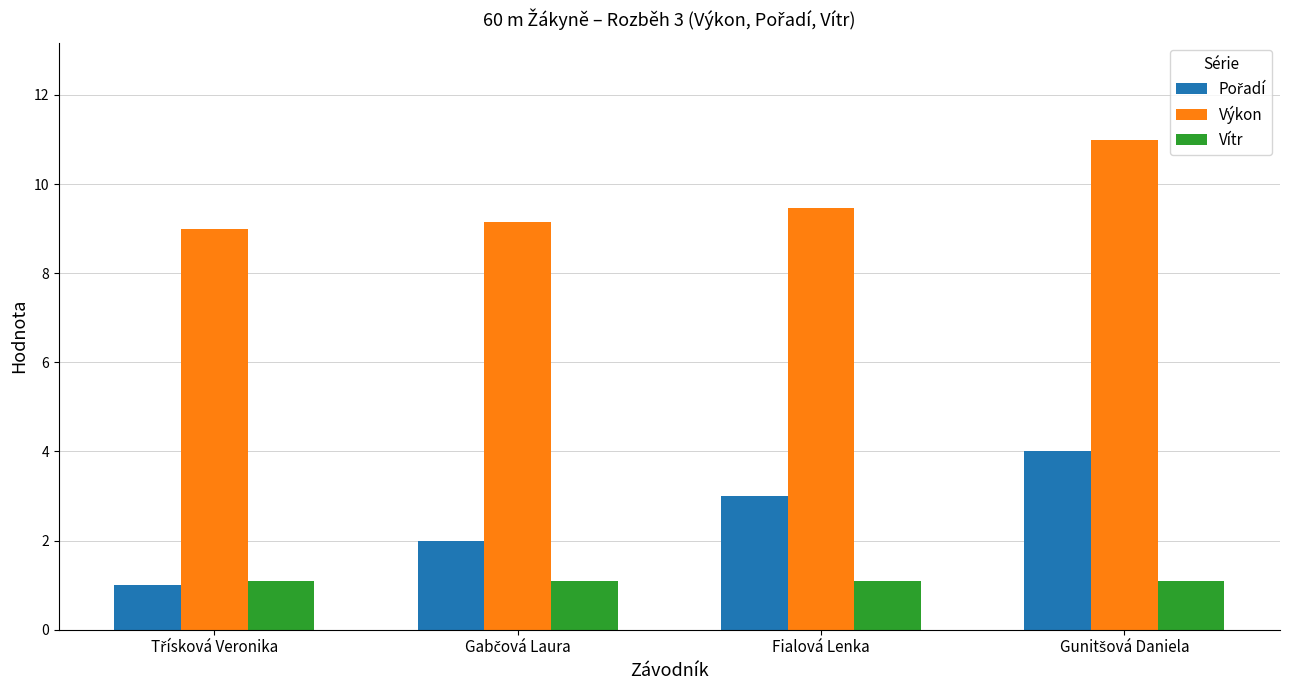

The Vítr series shows 0.5 at Fialová Lenka. True or false?

False